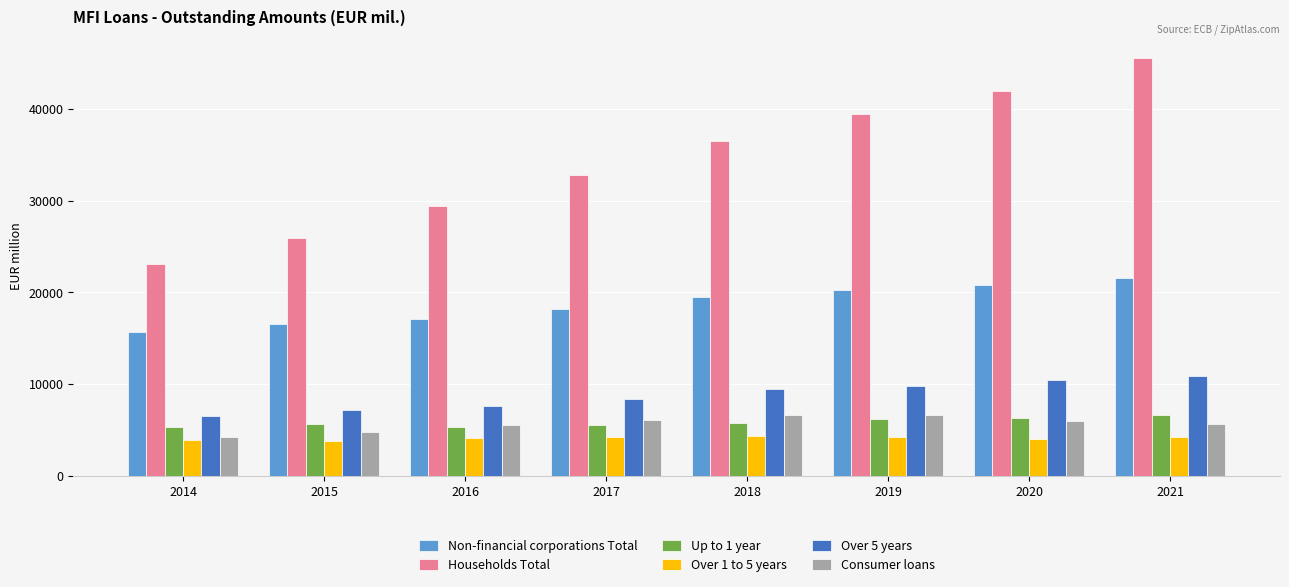

What is the sum of the Consumer loans values at 2017 and 2019?

12674.0